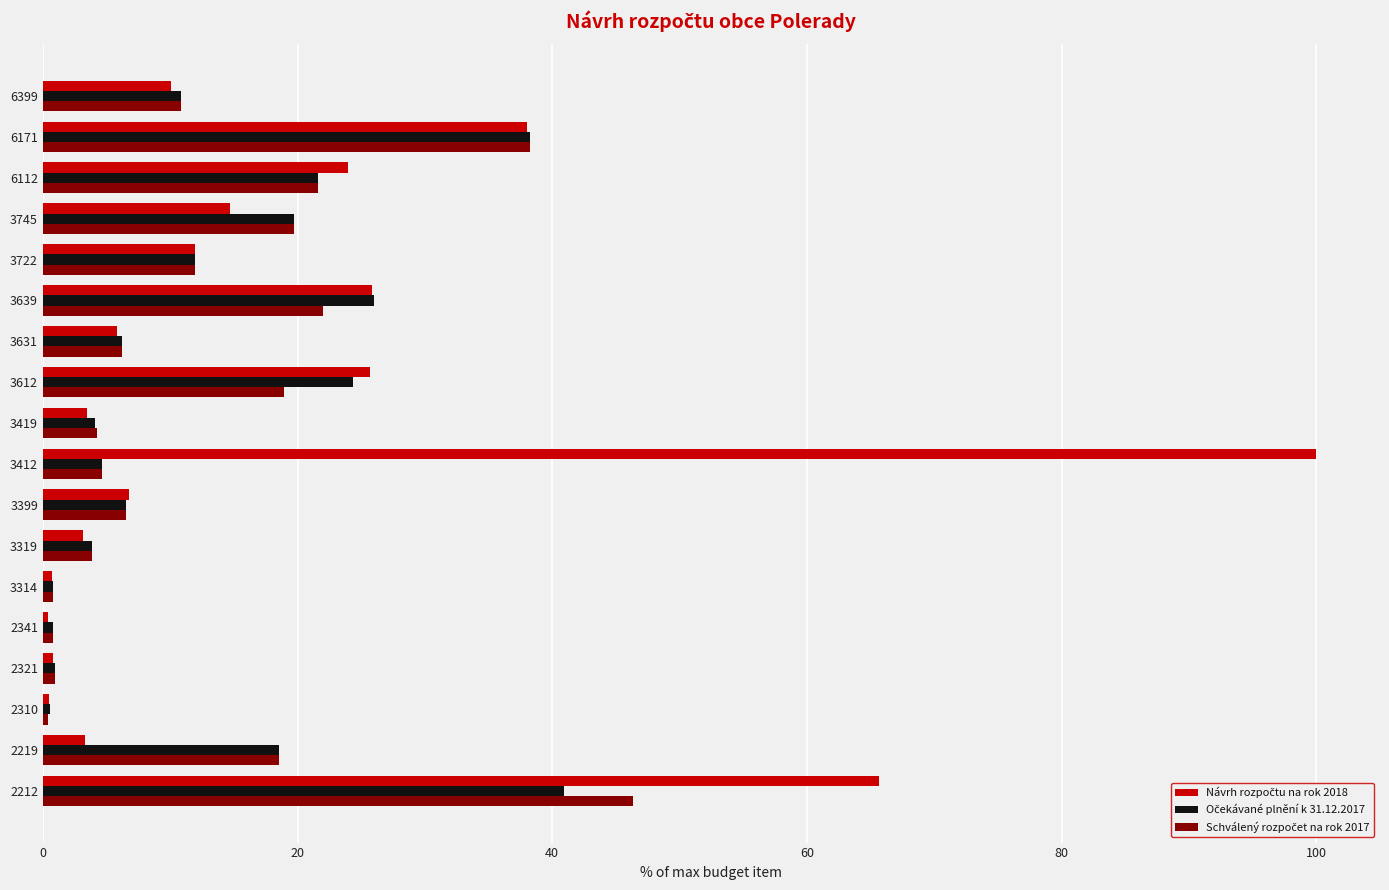

At how many categories does at least one series exceed 28?

3